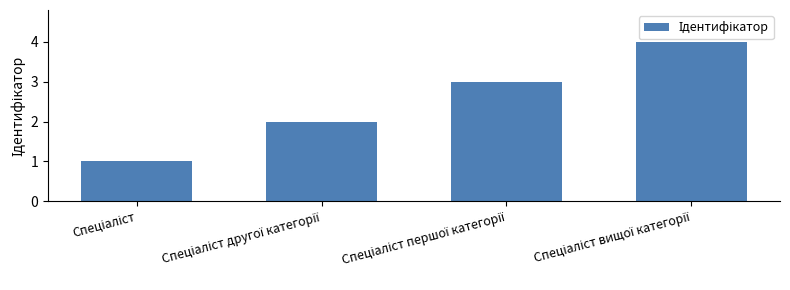

What is the difference between the second highest and minimum values?

2